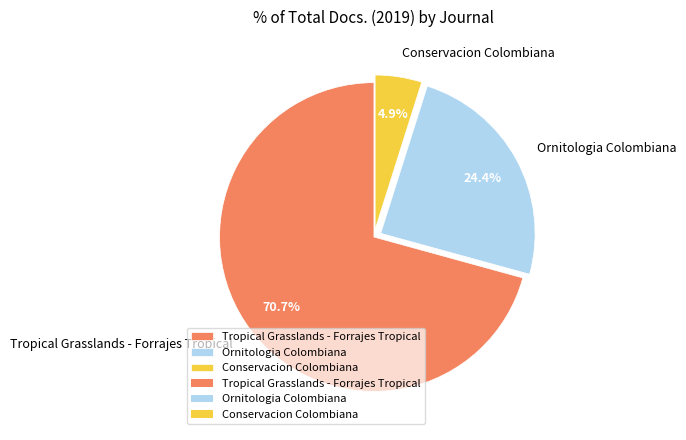

What percentage is NOT represented by Ornitologia Colombiana?

75.6%